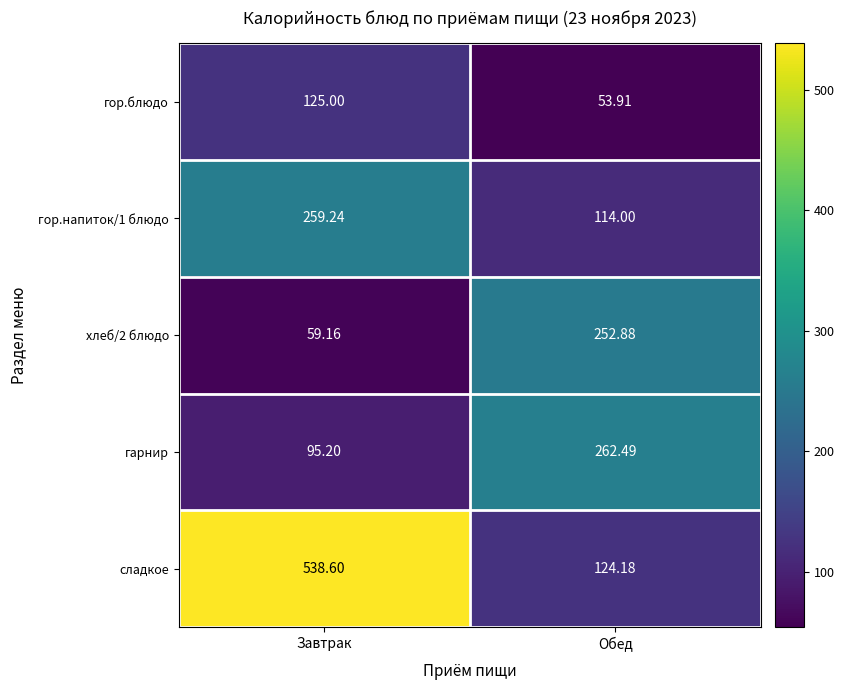

Which label corresponds to the smallest value in the chart?

Обед